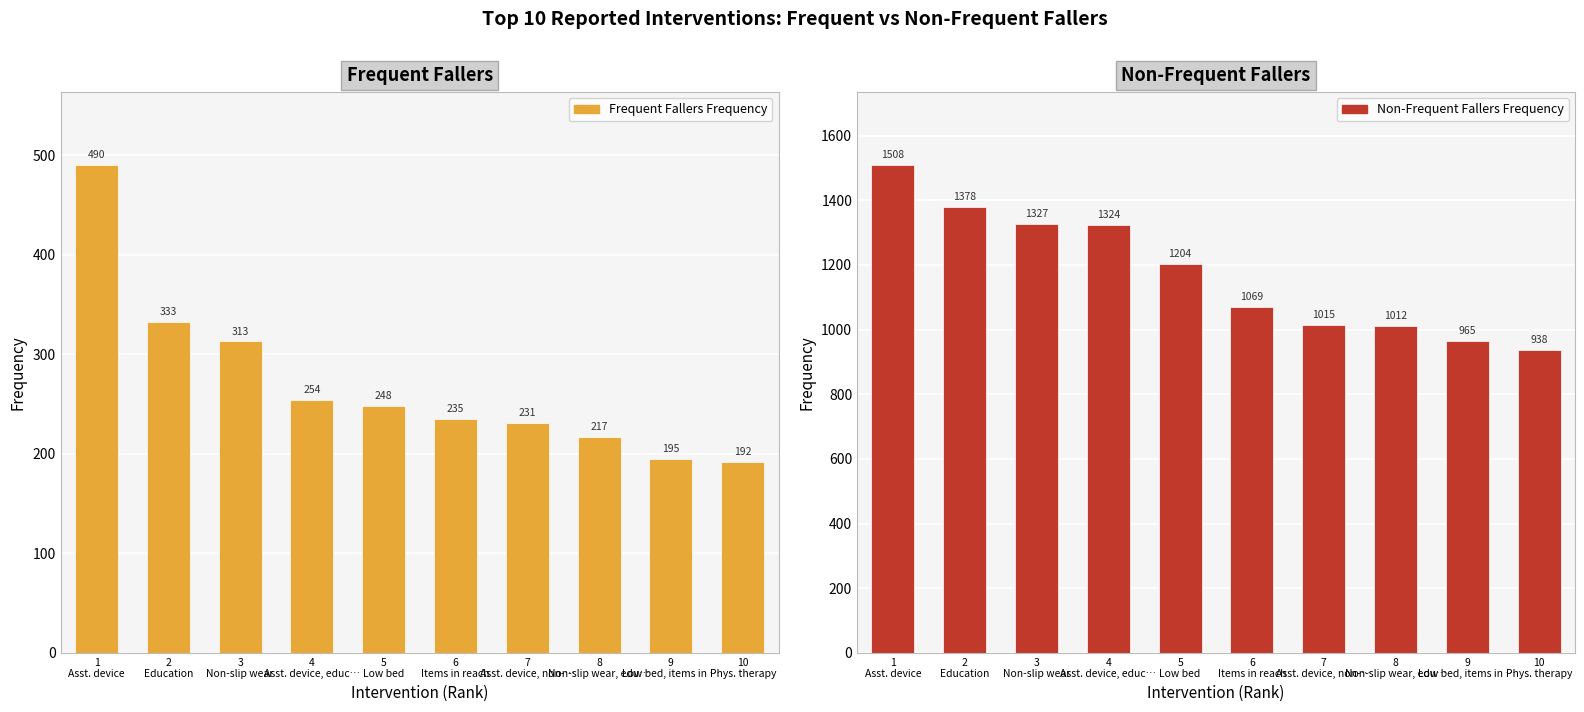

Where is Frequent Fallers Frequency nearest to the value 341?

2
Education